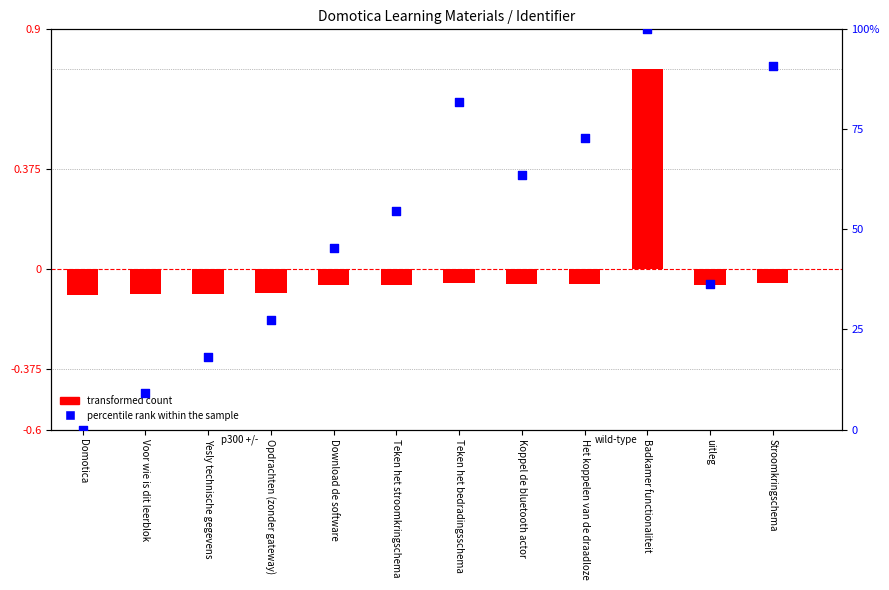

What is the total value across all series at Stroomkringschema?

90.9